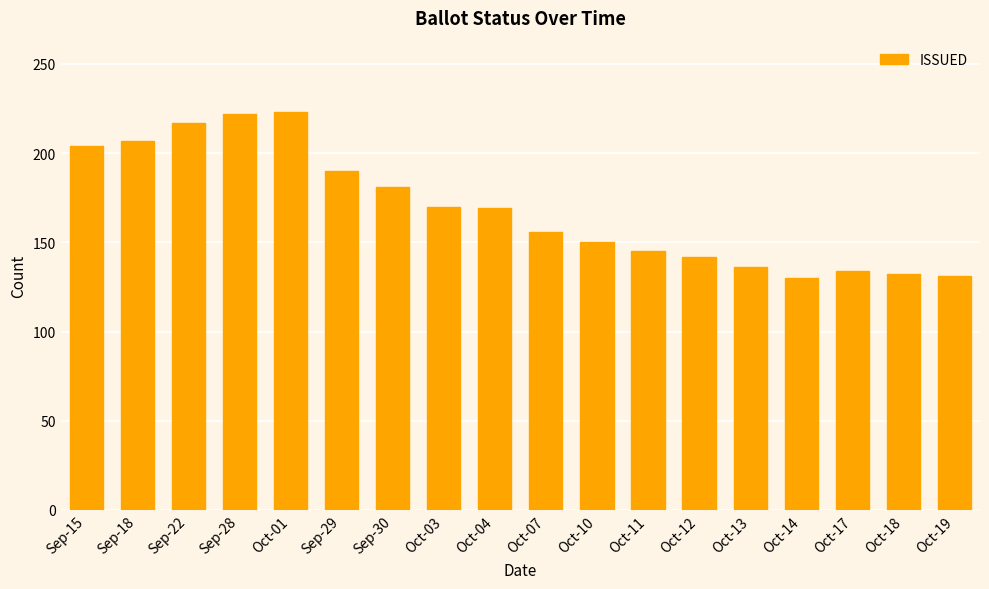

What is the greatest value displayed?

223